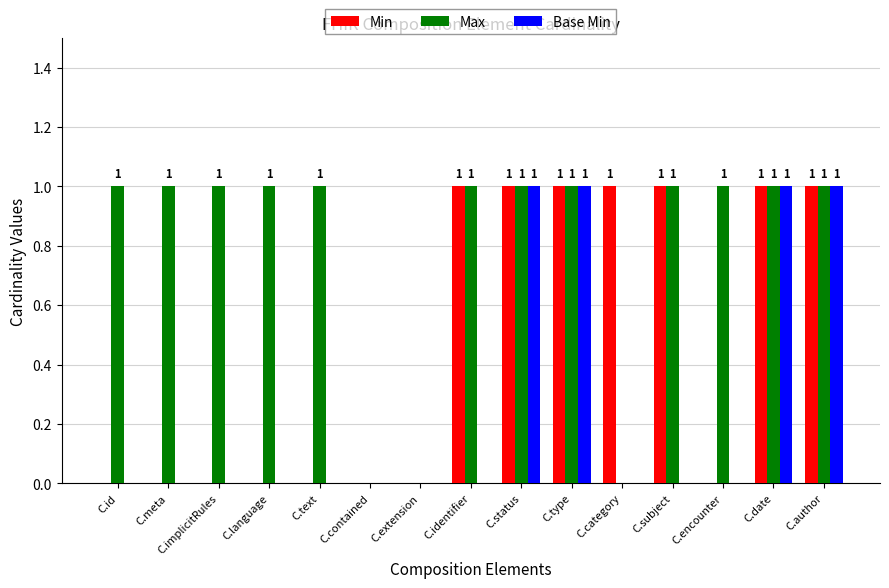

What is the total value across all series at C.identifier?

2